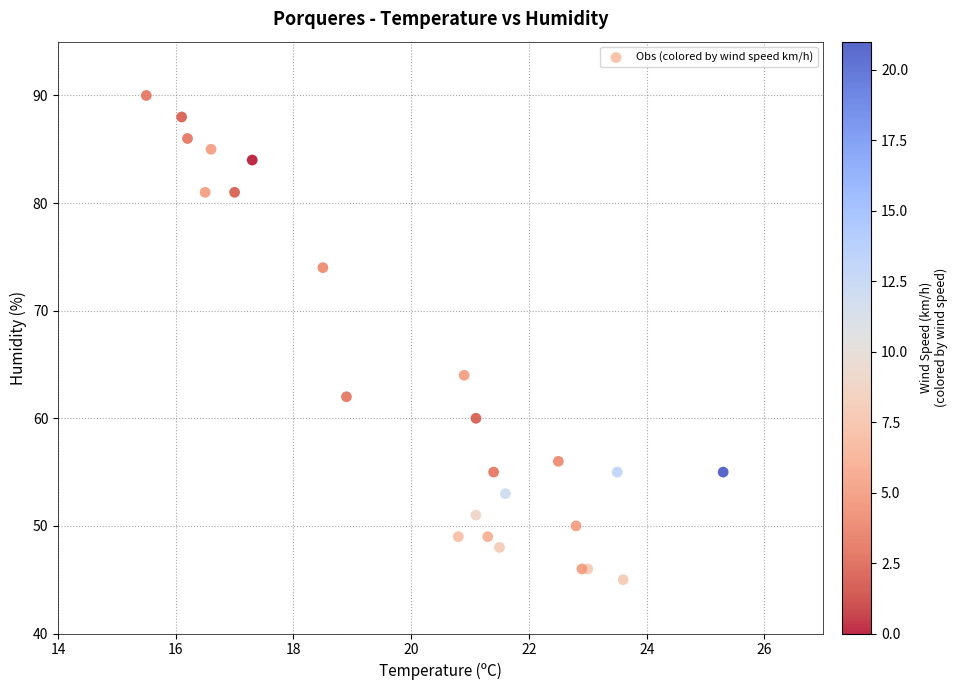

What Y value in the scatter plot is closest to 67?

64